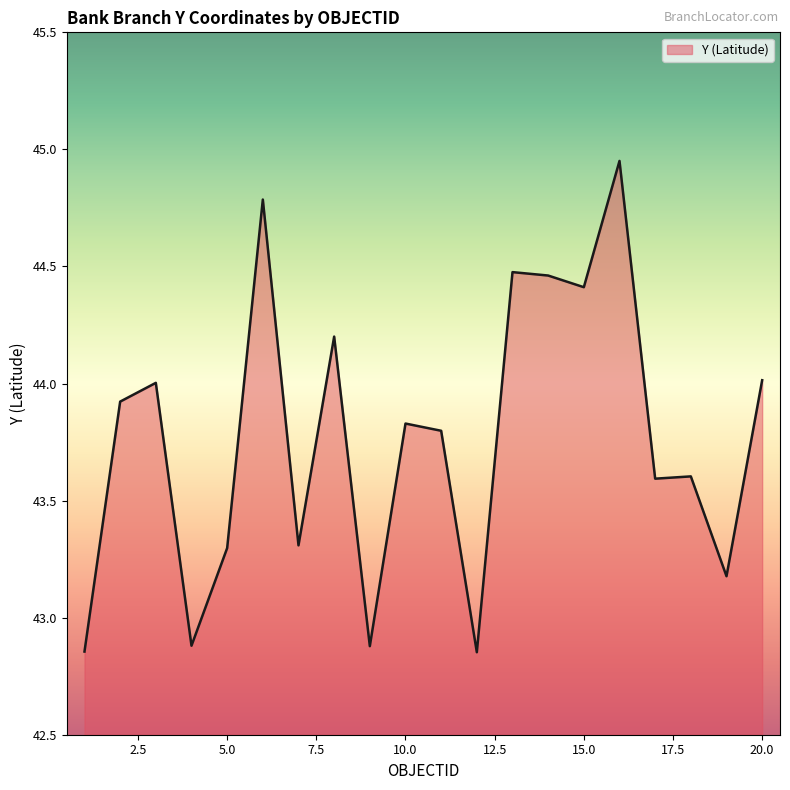

What is the smallest value displayed?

42.9